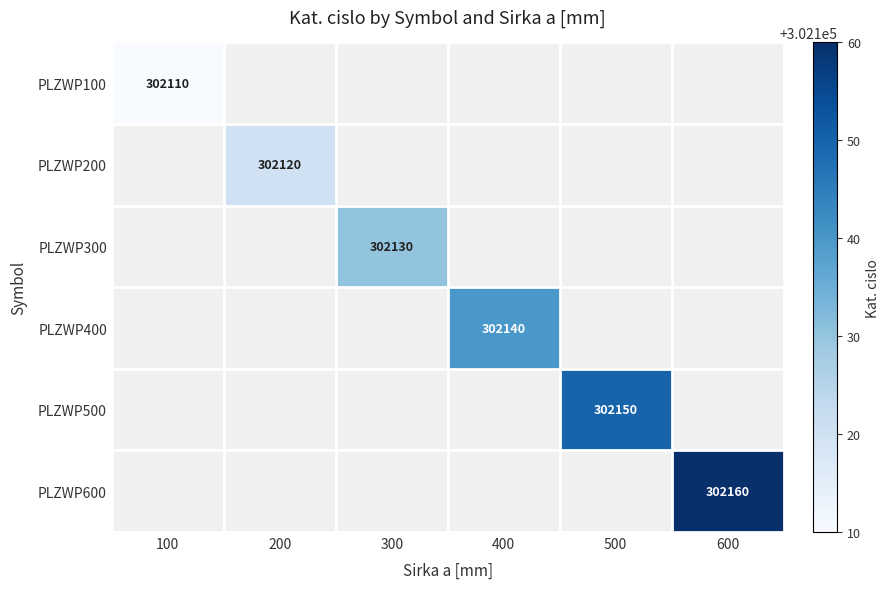

The PLZWP300 series shows 302130 at 300. True or false?

True